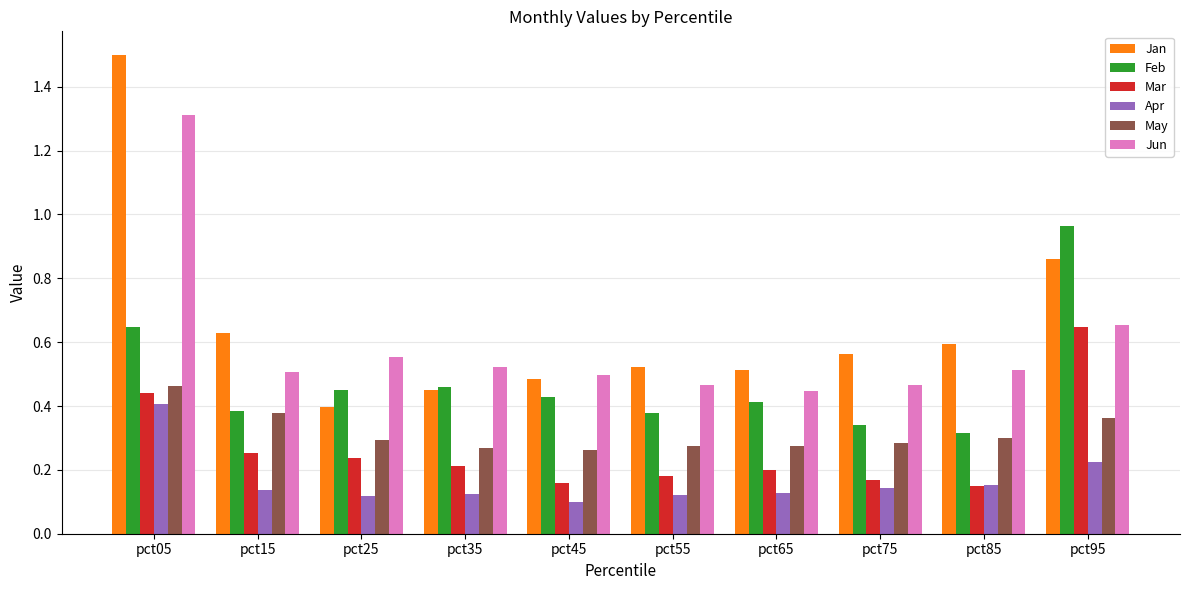

What is the sum of all Jun values?

5.9